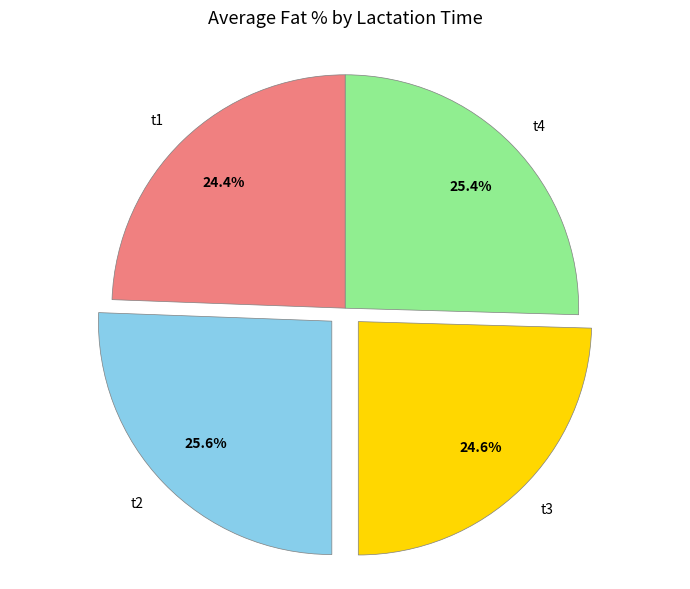

Does t2 represent more than half of the total?

No